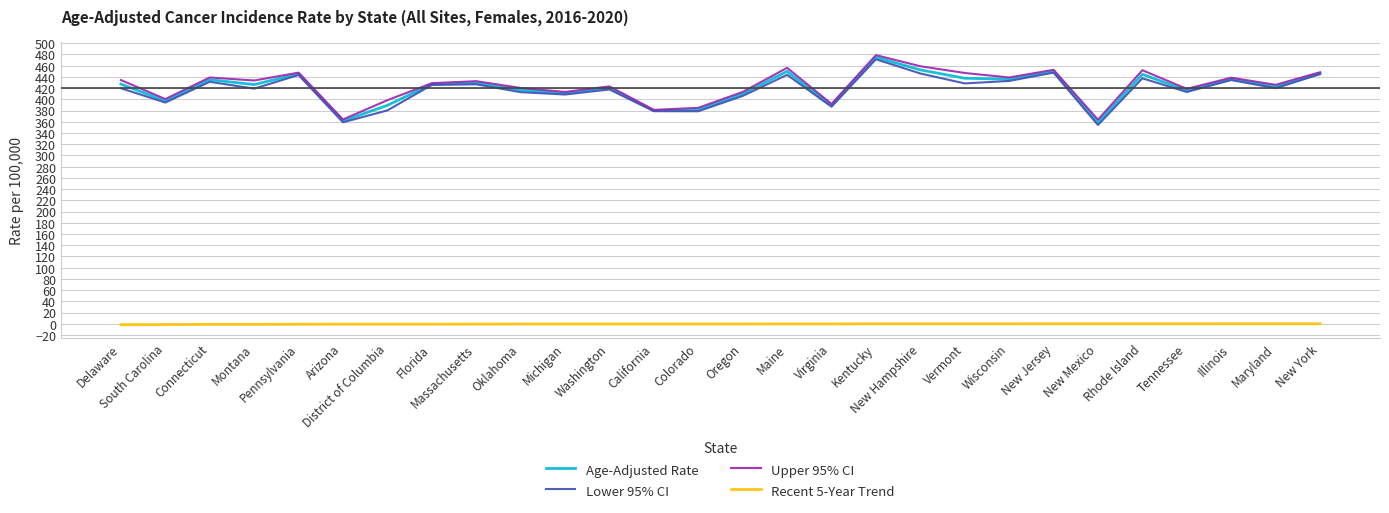

What are all the series names shown in the legend?

Age-Adjusted Rate, Lower 95% CI, Upper 95% CI, Recent 5-Year Trend